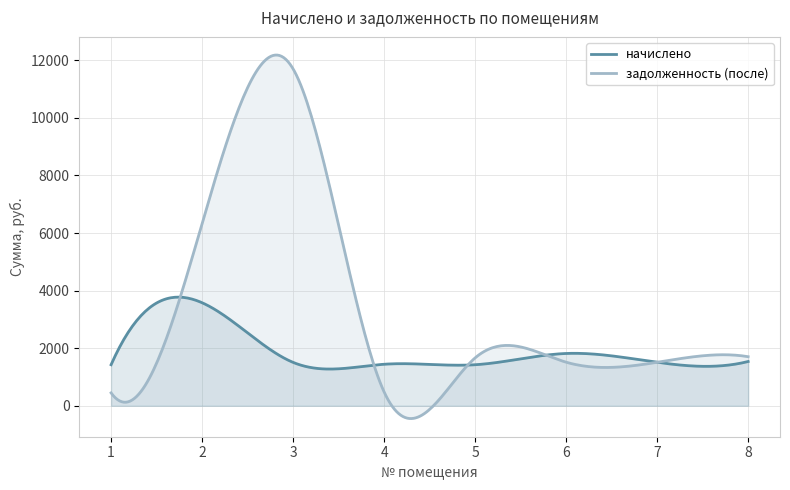

What is the approximate value of задолженность (после) at 8?

1704.7